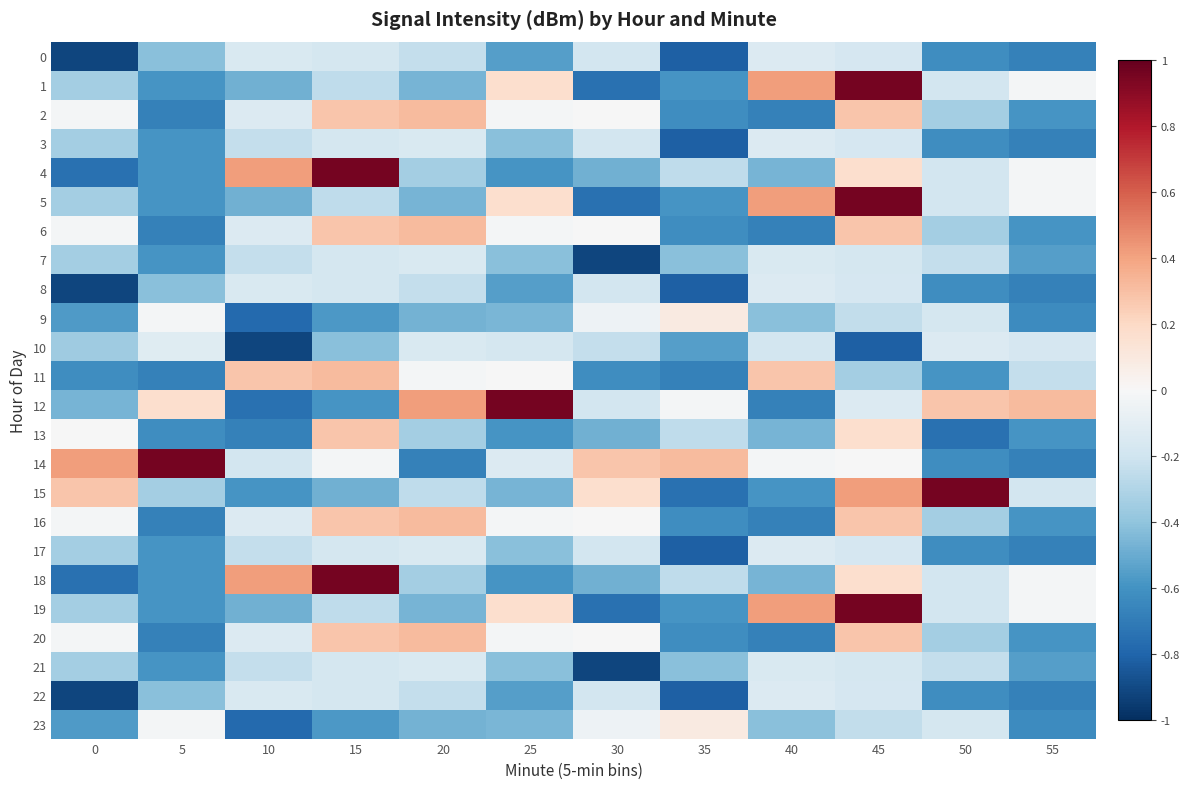

Reading right to left, extract all data points from this chart.

0: 55=-0.7	50=-0.6	45=-0.2	40=-0.1	35=-0.8	30=-0.2	25=-0.6	20=-0.2	15=-0.2	10=-0.2	5=-0.4	0=-0.9
1: 55=-0.0	50=-0.2	45=1.0	40=0.4	35=-0.6	30=-0.7	25=0.2	20=-0.5	15=-0.3	10=-0.5	5=-0.6	0=-0.3
2: 55=-0.6	50=-0.3	45=0.3	40=-0.7	35=-0.6	30=-0.0	25=-0.0	20=0.3	15=0.3	10=-0.1	5=-0.7	0=-0.0
3: 55=-0.7	50=-0.6	45=-0.2	40=-0.1	35=-0.8	30=-0.2	25=-0.4	20=-0.2	15=-0.2	10=-0.2	5=-0.6	0=-0.3
4: 55=-0.0	50=-0.2	45=0.2	40=-0.5	35=-0.3	30=-0.5	25=-0.6	20=-0.3	15=1.0	10=0.4	5=-0.6	0=-0.7
5: 55=-0.0	50=-0.2	45=1.0	40=0.4	35=-0.6	30=-0.7	25=0.2	20=-0.5	15=-0.3	10=-0.5	5=-0.6	0=-0.3
6: 55=-0.6	50=-0.3	45=0.3	40=-0.7	35=-0.6	30=-0.0	25=-0.0	20=0.3	15=0.3	10=-0.1	5=-0.7	0=-0.0
7: 55=-0.6	50=-0.2	45=-0.2	40=-0.2	35=-0.4	30=-0.9	25=-0.4	20=-0.2	15=-0.2	10=-0.2	5=-0.6	0=-0.3
8: 55=-0.7	50=-0.6	45=-0.2	40=-0.1	35=-0.8	30=-0.2	25=-0.6	20=-0.2	15=-0.2	10=-0.2	5=-0.4	0=-0.9
9: 55=-0.6	50=-0.2	45=-0.2	40=-0.4	35=0.1	30=-0.1	25=-0.5	20=-0.5	15=-0.6	10=-0.8	5=-0.0	0=-0.6
10: 55=-0.2	50=-0.1	45=-0.8	40=-0.2	35=-0.6	30=-0.2	25=-0.2	20=-0.2	15=-0.4	10=-0.9	5=-0.1	0=-0.4
11: 55=-0.2	50=-0.6	45=-0.3	40=0.3	35=-0.7	30=-0.6	25=-0.0	20=-0.0	15=0.3	10=0.3	5=-0.7	0=-0.6
12: 55=0.3	50=0.3	45=-0.1	40=-0.7	35=-0.0	30=-0.2	25=1.0	20=0.4	15=-0.6	10=-0.7	5=0.2	0=-0.5
13: 55=-0.6	50=-0.7	45=0.2	40=-0.5	35=-0.3	30=-0.5	25=-0.6	20=-0.3	15=0.3	10=-0.7	5=-0.6	0=-0.0
14: 55=-0.7	50=-0.6	45=-0.0	40=-0.0	35=0.3	30=0.3	25=-0.1	20=-0.7	15=-0.0	10=-0.2	5=1.0	0=0.4
15: 55=-0.2	50=1.0	45=0.4	40=-0.6	35=-0.7	30=0.2	25=-0.5	20=-0.3	15=-0.5	10=-0.6	5=-0.3	0=0.3
16: 55=-0.6	50=-0.3	45=0.3	40=-0.7	35=-0.6	30=-0.0	25=-0.0	20=0.3	15=0.3	10=-0.1	5=-0.7	0=-0.0
17: 55=-0.7	50=-0.6	45=-0.2	40=-0.1	35=-0.8	30=-0.2	25=-0.4	20=-0.2	15=-0.2	10=-0.2	5=-0.6	0=-0.3
18: 55=-0.0	50=-0.2	45=0.2	40=-0.5	35=-0.3	30=-0.5	25=-0.6	20=-0.3	15=1.0	10=0.4	5=-0.6	0=-0.7
19: 55=-0.0	50=-0.2	45=1.0	40=0.4	35=-0.6	30=-0.7	25=0.2	20=-0.5	15=-0.3	10=-0.5	5=-0.6	0=-0.3
20: 55=-0.6	50=-0.3	45=0.3	40=-0.7	35=-0.6	30=-0.0	25=-0.0	20=0.3	15=0.3	10=-0.1	5=-0.7	0=-0.0
21: 55=-0.6	50=-0.2	45=-0.2	40=-0.2	35=-0.4	30=-0.9	25=-0.4	20=-0.2	15=-0.2	10=-0.2	5=-0.6	0=-0.3
22: 55=-0.7	50=-0.6	45=-0.2	40=-0.1	35=-0.8	30=-0.2	25=-0.6	20=-0.2	15=-0.2	10=-0.2	5=-0.4	0=-0.9
23: 55=-0.6	50=-0.2	45=-0.2	40=-0.4	35=0.1	30=-0.1	25=-0.5	20=-0.5	15=-0.6	10=-0.8	5=-0.0	0=-0.6